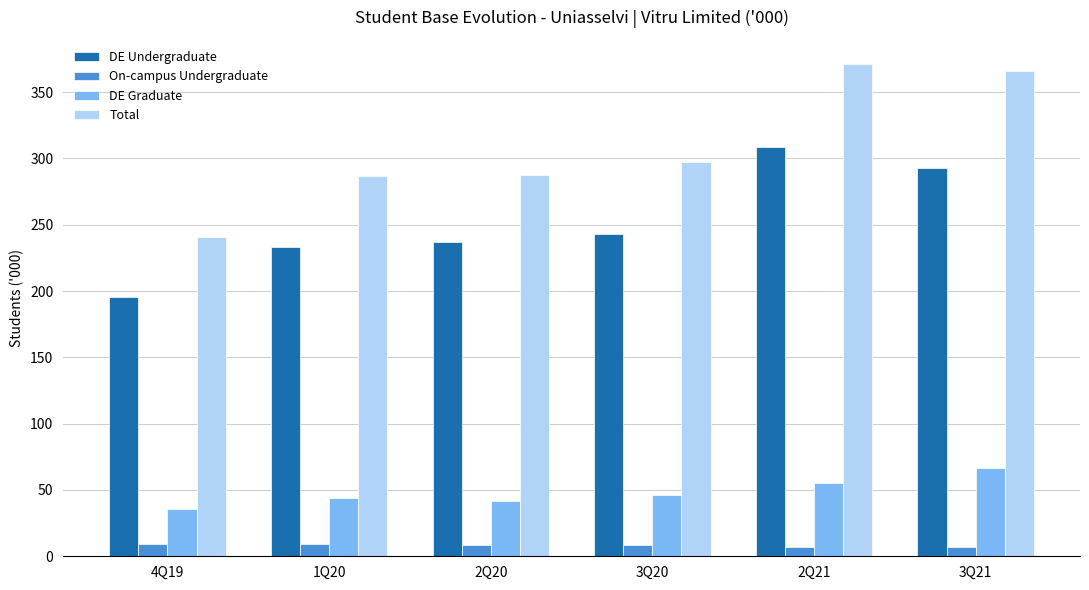

At which label does DE Undergraduate first exceed 243?

3Q20